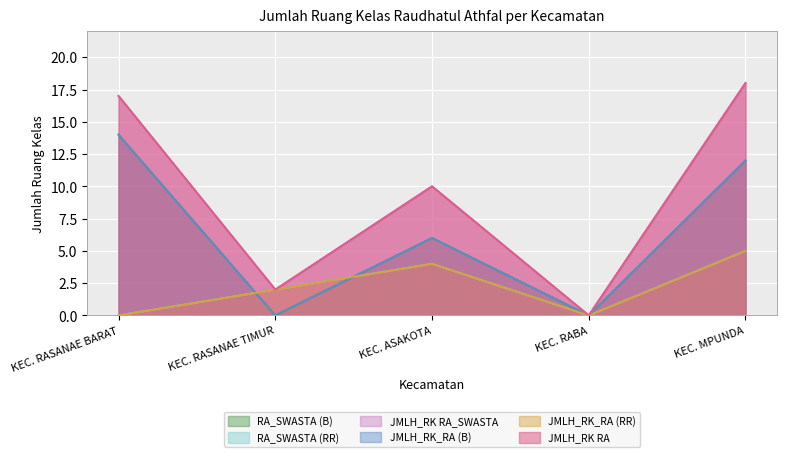

True or false: JMLH_RK_RA (RR) and JMLH_RK RA_SWASTA cross at least once.

False